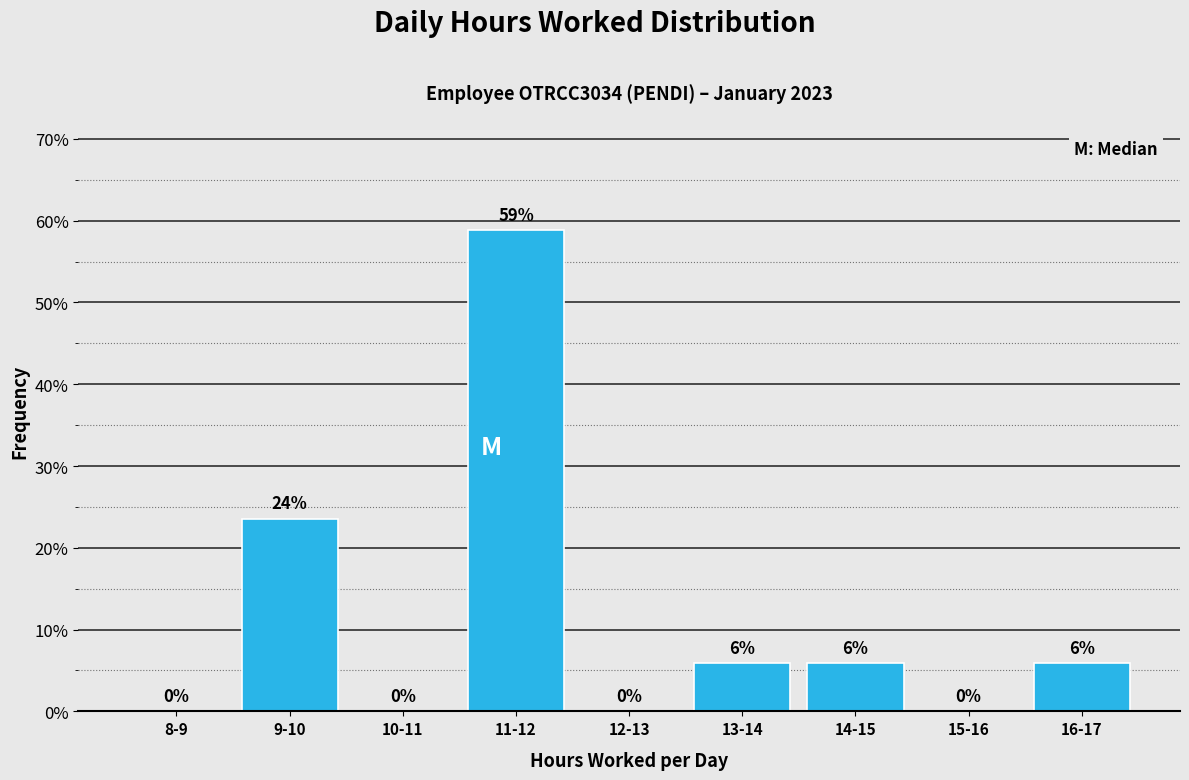

Are the bars horizontal?

No